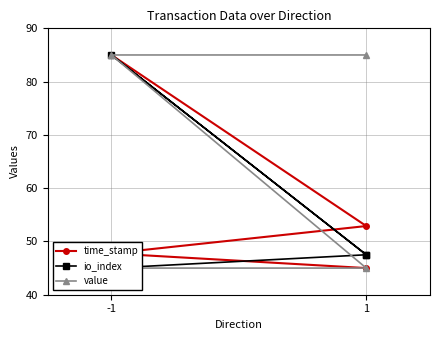

List the series in order of their overall mean, lowest first.

io_index, time_stamp, value